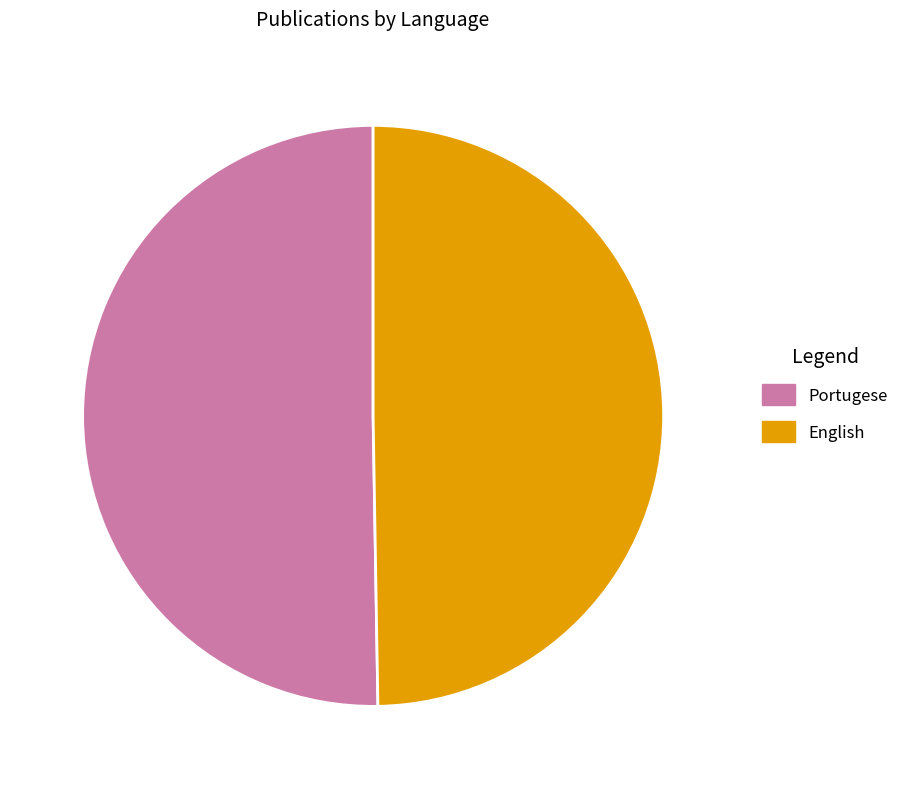

The Portugese slice represents 39% of the pie. True or false?

False